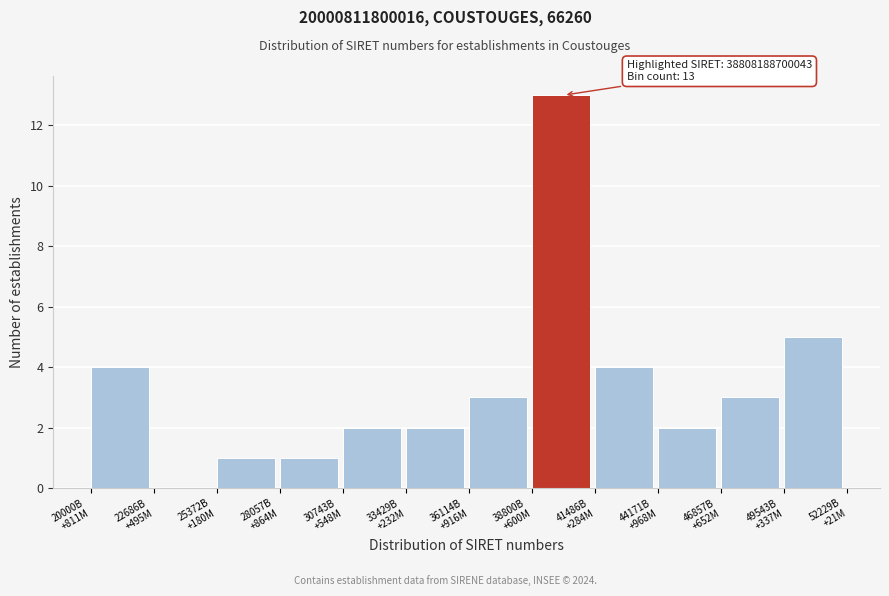

What is the maximum value shown in the chart?

13